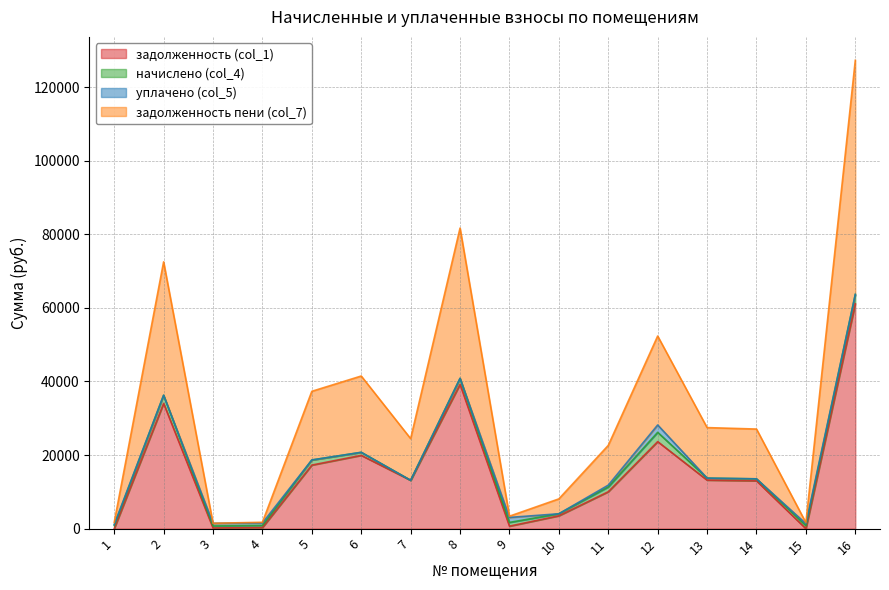

At which label is задолженность (col_1) closest to 30560?

2